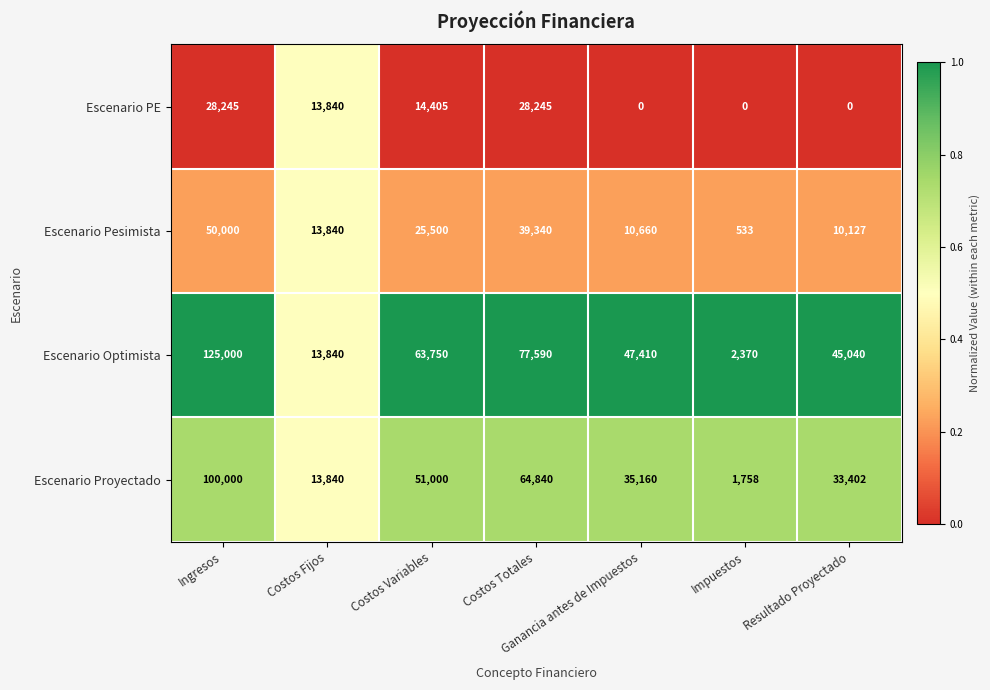

Which series has the largest total across all categories?

Escenario Optimista